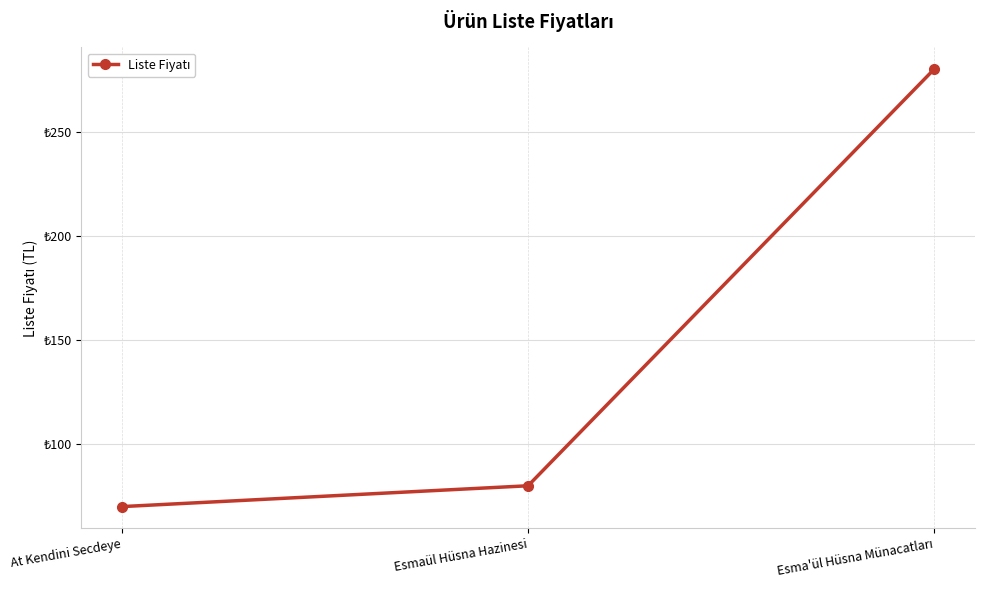

Where is the data nearest to the value 175?

Esmaül Hüsna Hazinesi